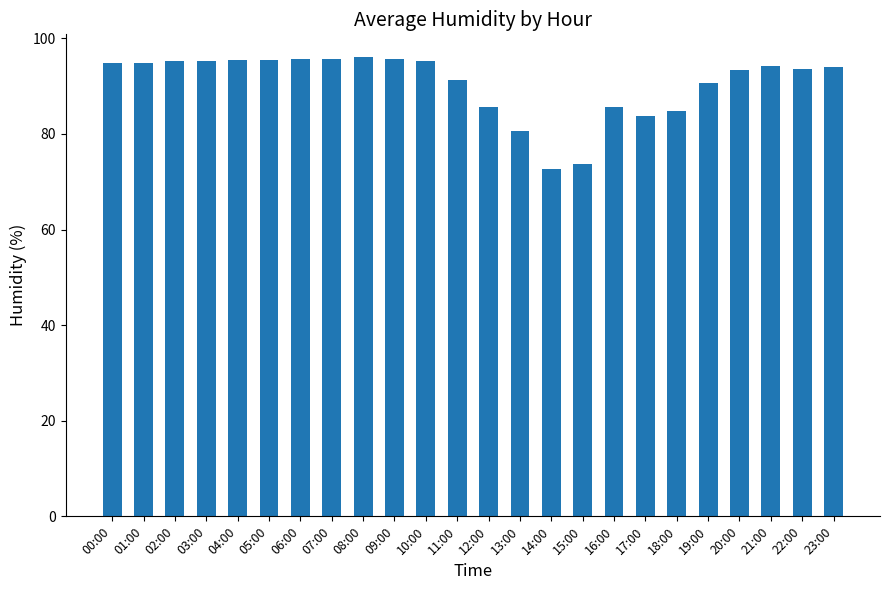

How many bars are there in total?

24